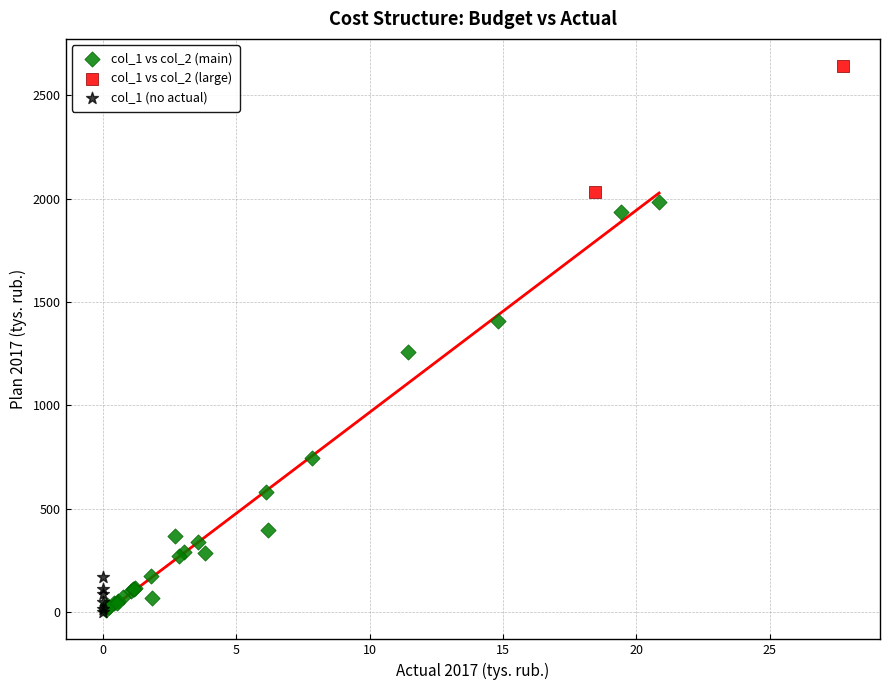

Which series has the largest Y range (max minus min)?

col_1 vs col_2 (main)